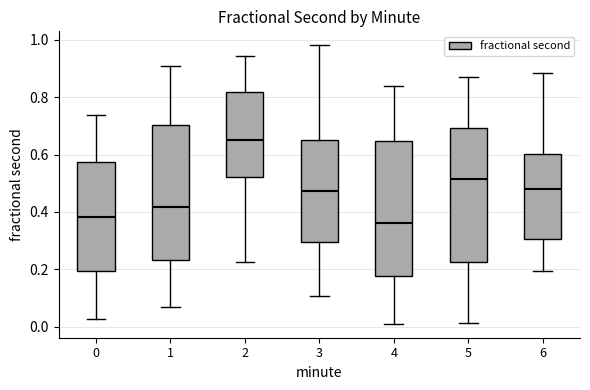

Reading left to right, transcribe this box plot: for each box, give where its median line is, the range the box spans, and where its two whiskers end, as read against the y-axis. The values are not printed on the chart, so give them approximately, as read against the axis.

0: median 0.38, box 0.20 to 0.58, whiskers 0.02 to 0.74
1: median 0.42, box 0.24 to 0.70, whiskers 0.06 to 0.90
2: median 0.66, box 0.52 to 0.82, whiskers 0.22 to 0.94
3: median 0.48, box 0.30 to 0.66, whiskers 0.10 to 0.98
4: median 0.36, box 0.18 to 0.64, whiskers 0.00 to 0.84
5: median 0.52, box 0.22 to 0.70, whiskers 0.02 to 0.86
6: median 0.48, box 0.30 to 0.60, whiskers 0.20 to 0.88